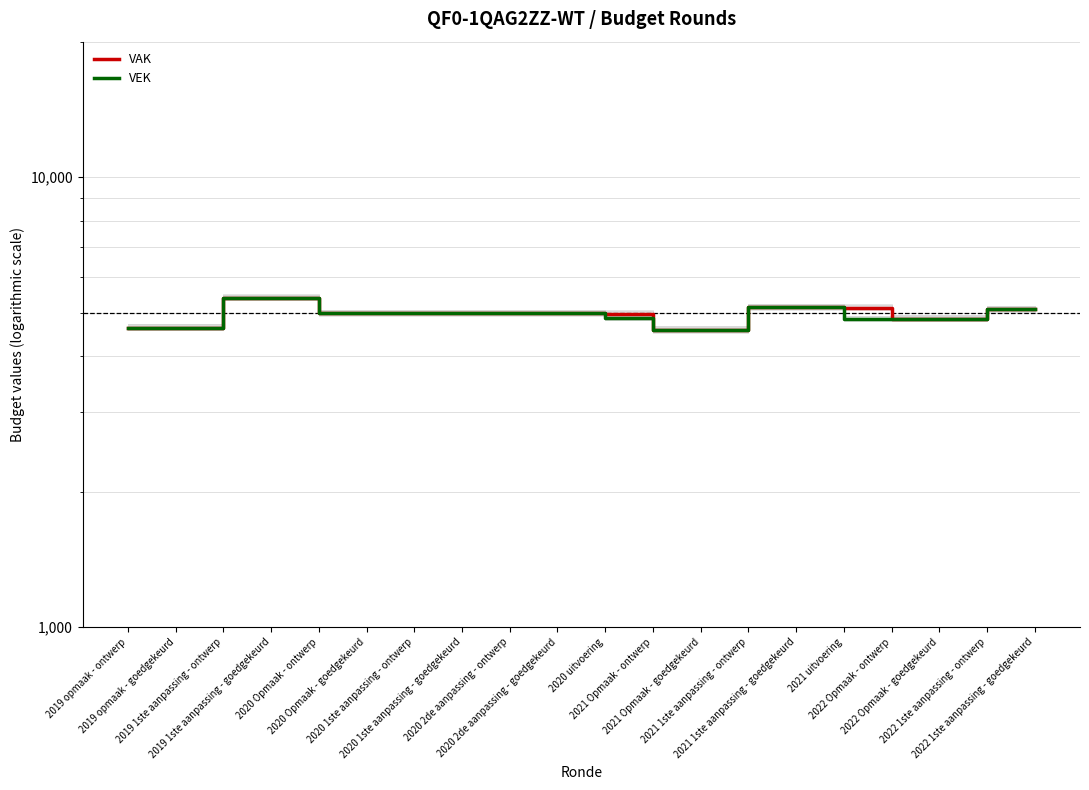

Rank the series at 2019 opmaak - goedgekeurd from lowest to highest value.

VAK, VEK